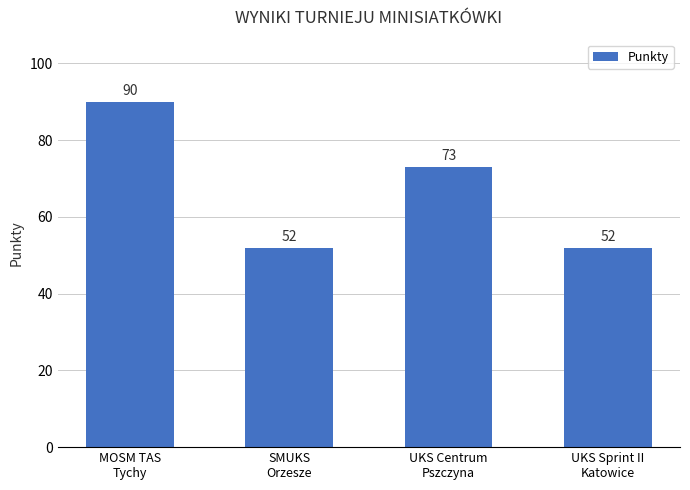

What position from the left is MOSM TAS
Tychy?

1